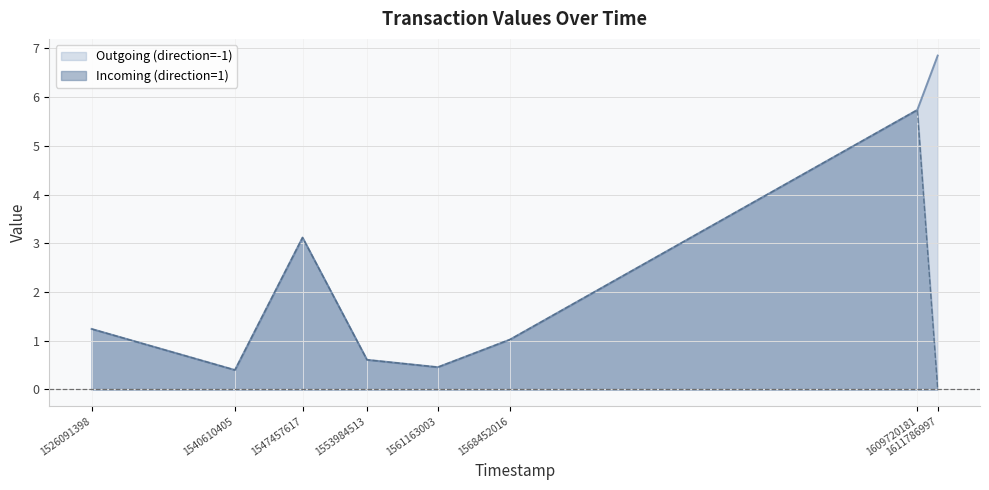

True or false: the data shows 1.3 at 1609720181.

False